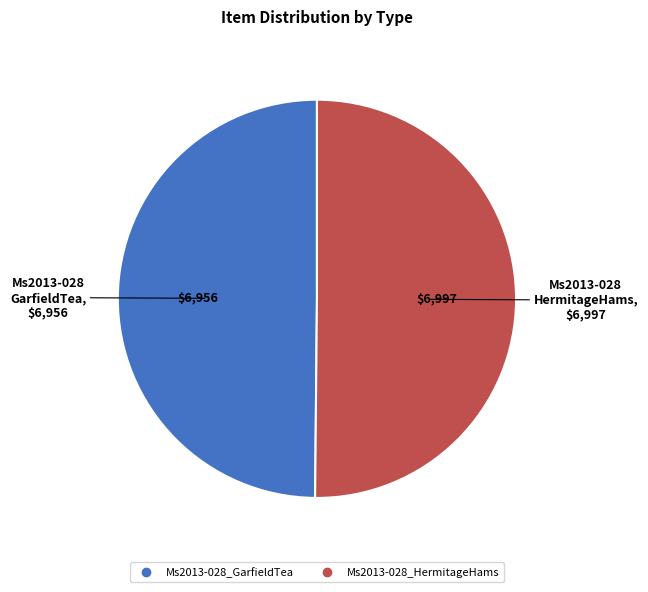

True or false: Ms2013-028_GarfieldTea accounts for 59% of the total.

False